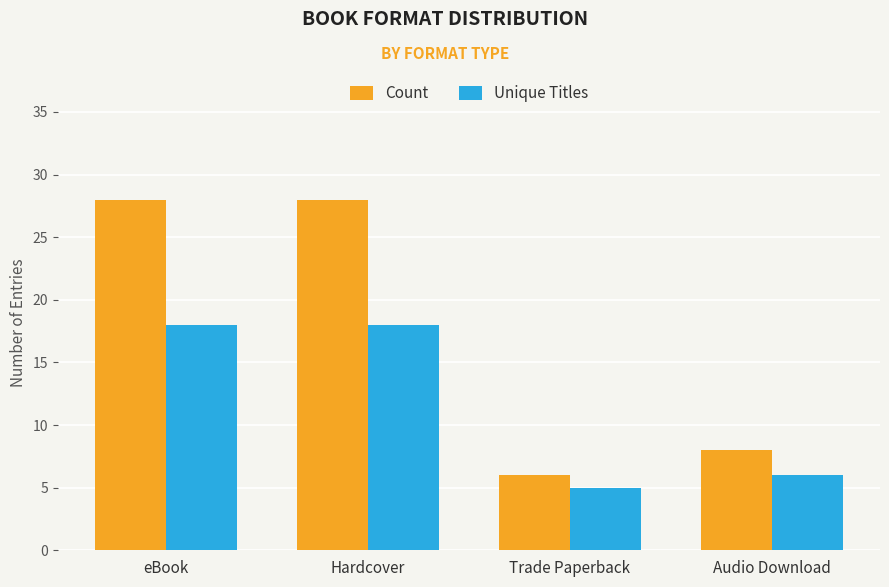

How many bars are there in total?

8